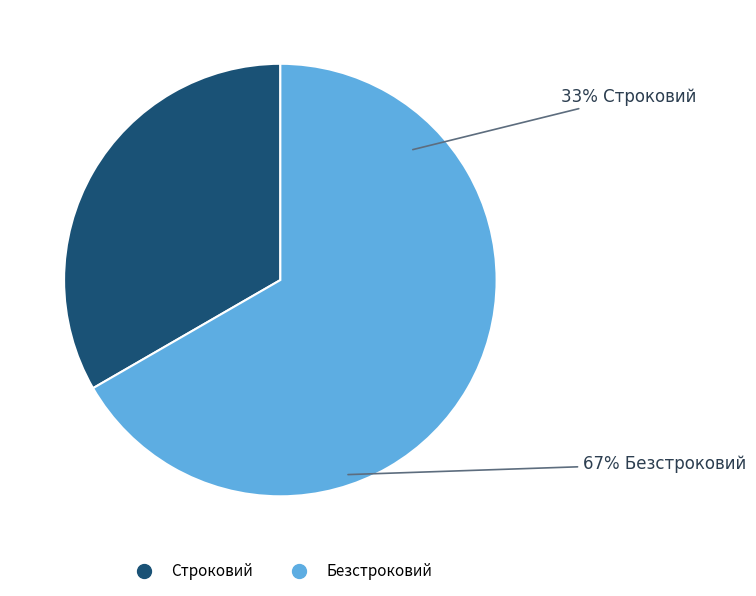

To the nearest percent, what is the difference between the Безстроковий and Строковий slice percentages?

33%